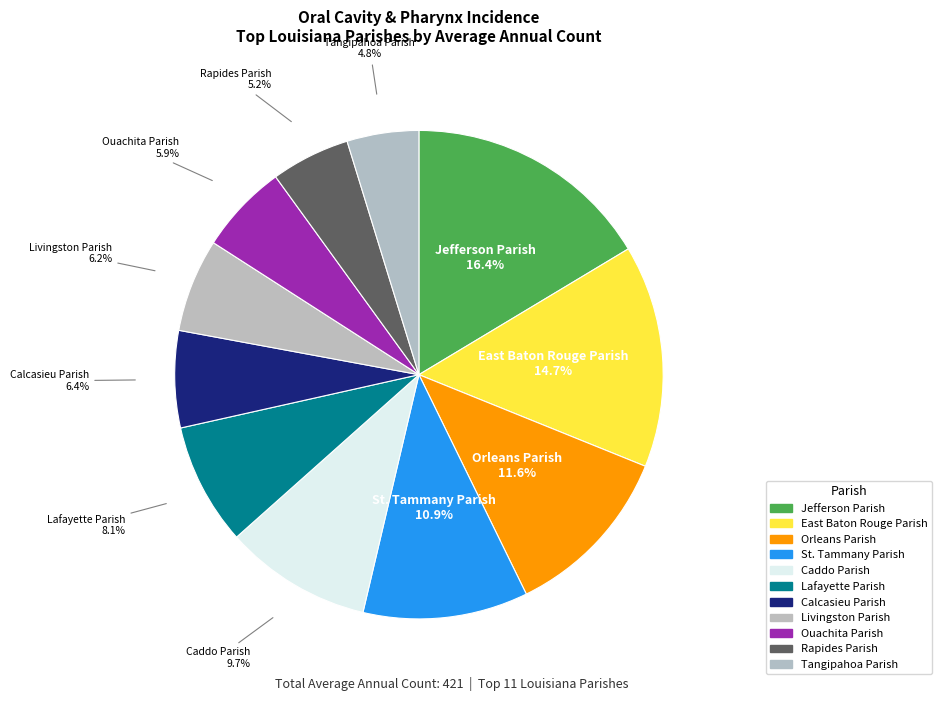

How many slices are in this pie chart?

11